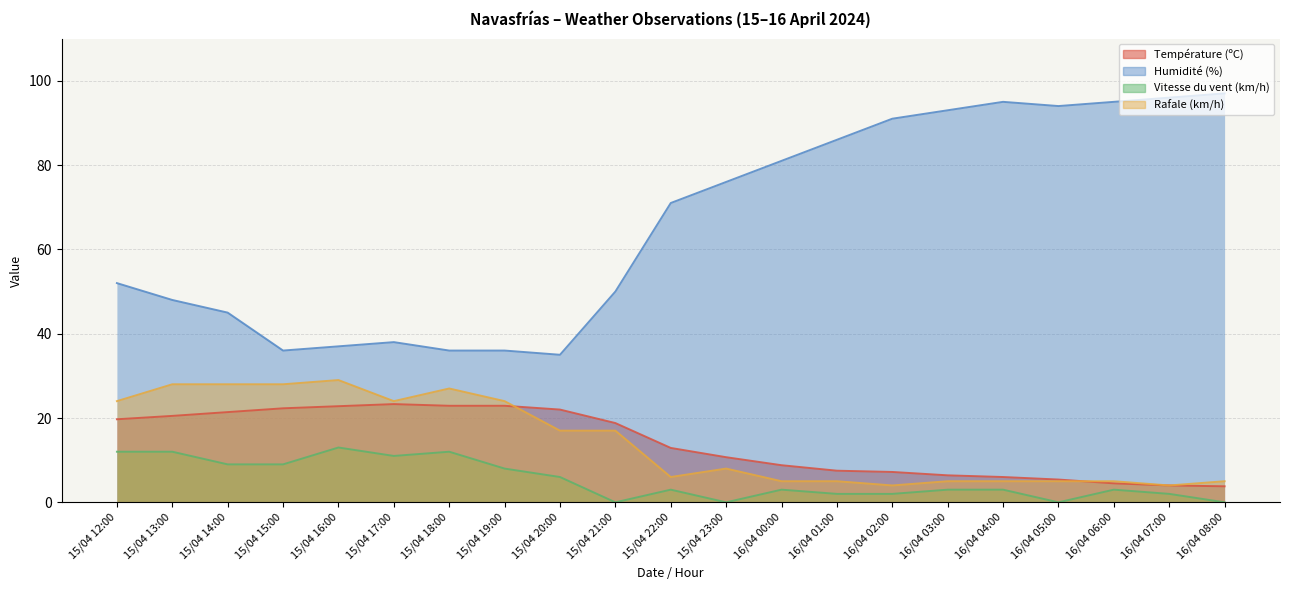

Reading right to left, what are all the values shown in this chart?

Température (ºC): 3.8	4.0	4.5	5.4	6.0	6.4	7.2	7.5	8.8	10.7	12.9	18.8	22.0	22.9	22.9	23.3	22.8	22.3	21.4	20.5	19.7
Humidité (%): 97.0	96.0	95.0	94.0	95.0	93.0	91.0	86.0	81.0	76.0	71.0	50.0	35.0	36.0	36.0	38.0	37.0	36.0	45.0	48.0	52.0
Vitesse du vent (km/h): 0.0	2.0	3.0	0.0	3.0	3.0	2.0	2.0	3.0	0.0	3.0	0.0	6.0	8.0	12.0	11.0	13.0	9.0	9.0	12.0	12.0
Rafale (km/h): 5.0	4.0	5.0	5.0	5.0	5.0	4.0	5.0	5.0	8.0	6.0	17.0	17.0	24.0	27.0	24.0	29.0	28.0	28.0	28.0	24.0